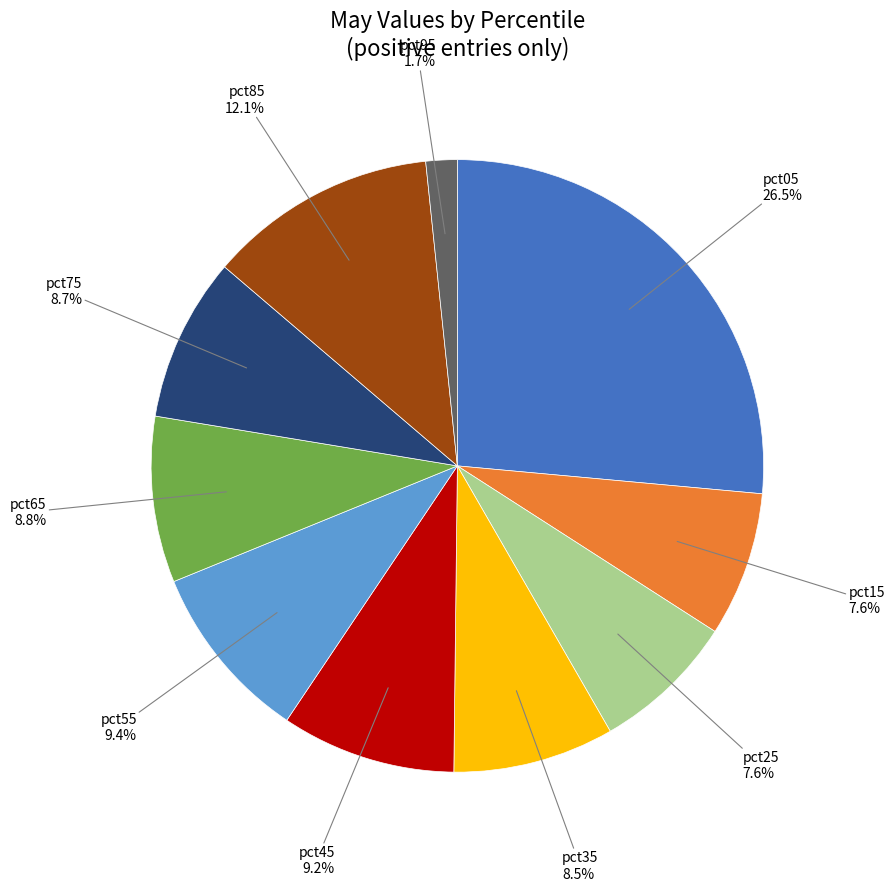

Which category has the biggest portion of the pie?

pct05